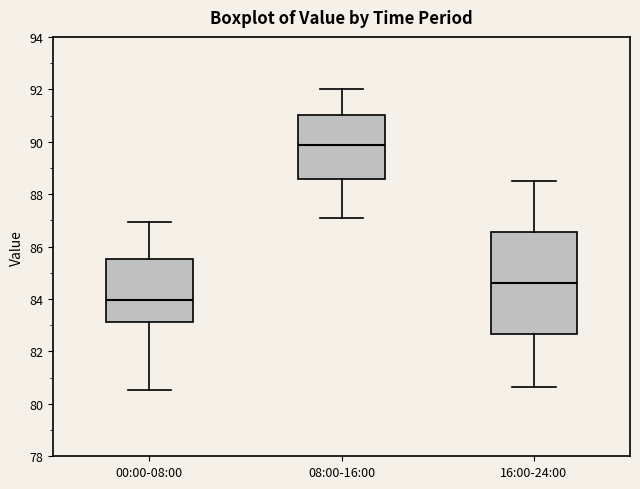

Which box has the highest median line?

08:00-16:00